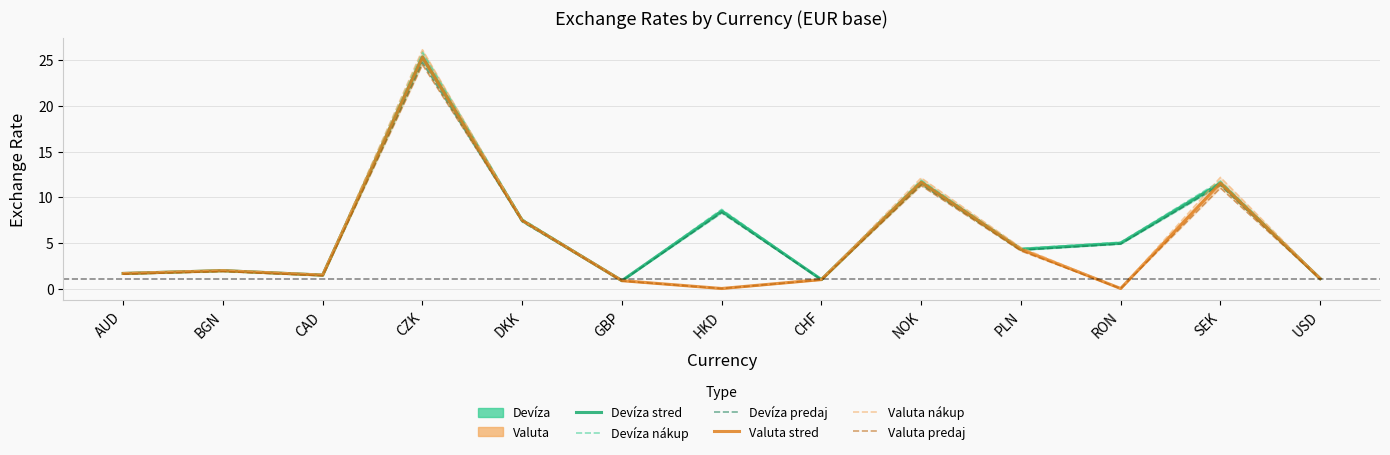

What is the label of the 4th point from the left?

CZK